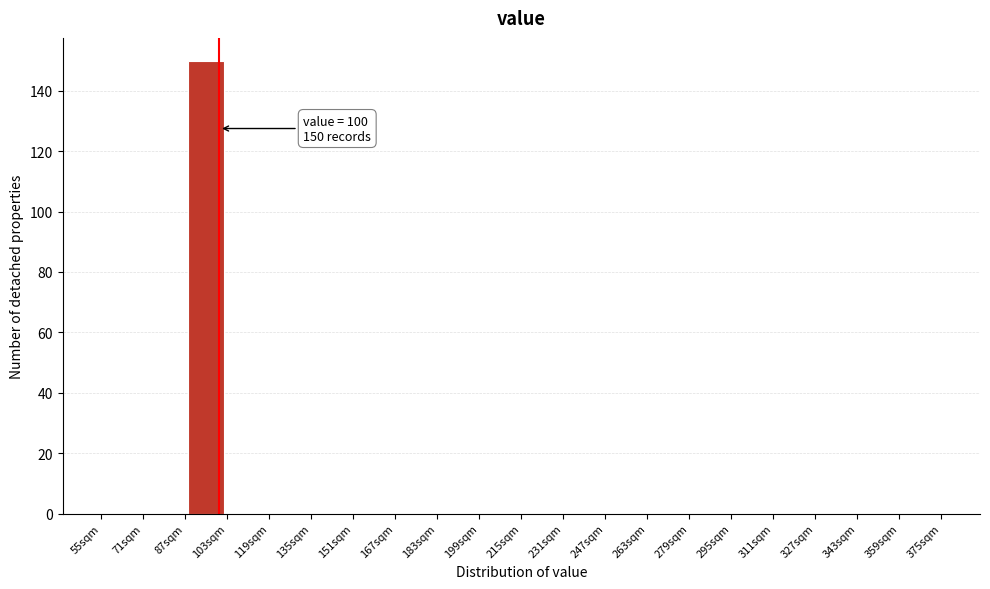

Which range on the x-axis has the tallest bar?

87 to 103